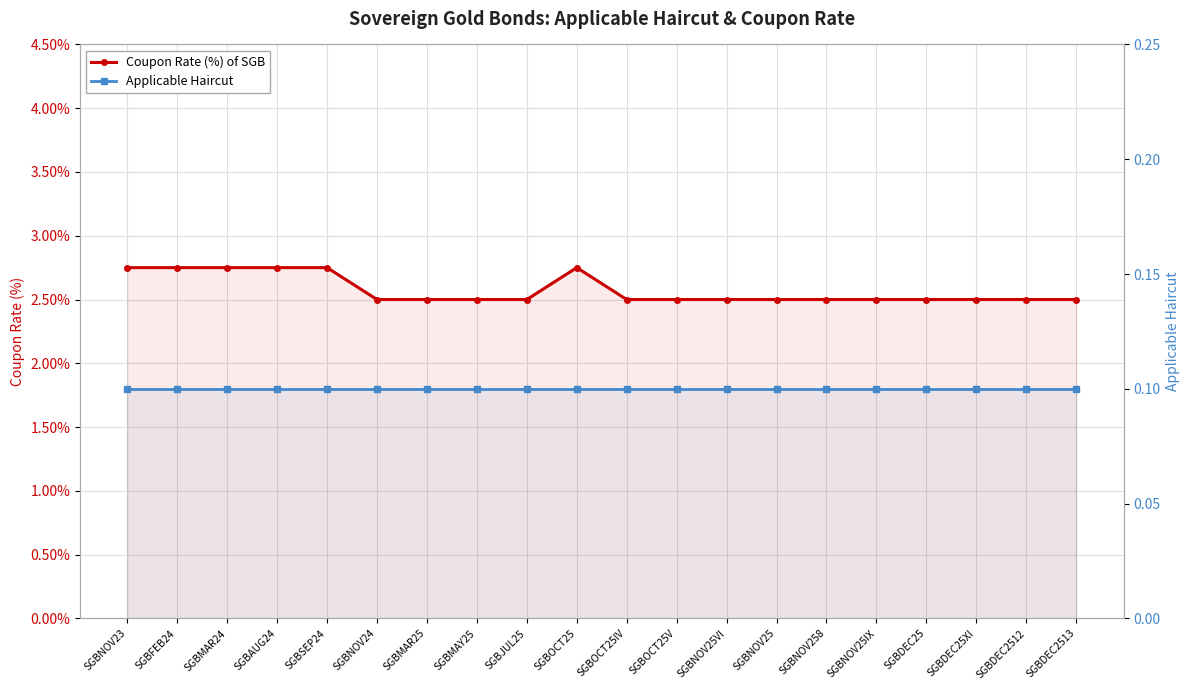

At which label does Applicable Haircut reach its peak?

SGBNOV23